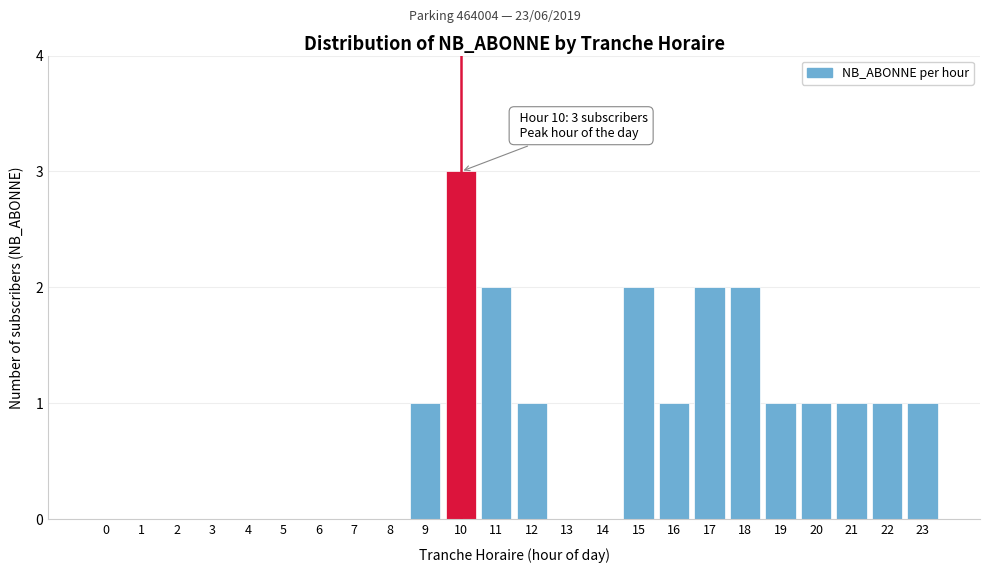

Reading right to left, what are all the values shown in this chart?

23=1	22=1	21=1	20=1	19=1	18=2	17=2	16=1	15=2	14=0	13=0	12=1	11=2	10=3	9=1	8=0	7=0	6=0	5=0	4=0	3=0	2=0	1=0	0=0